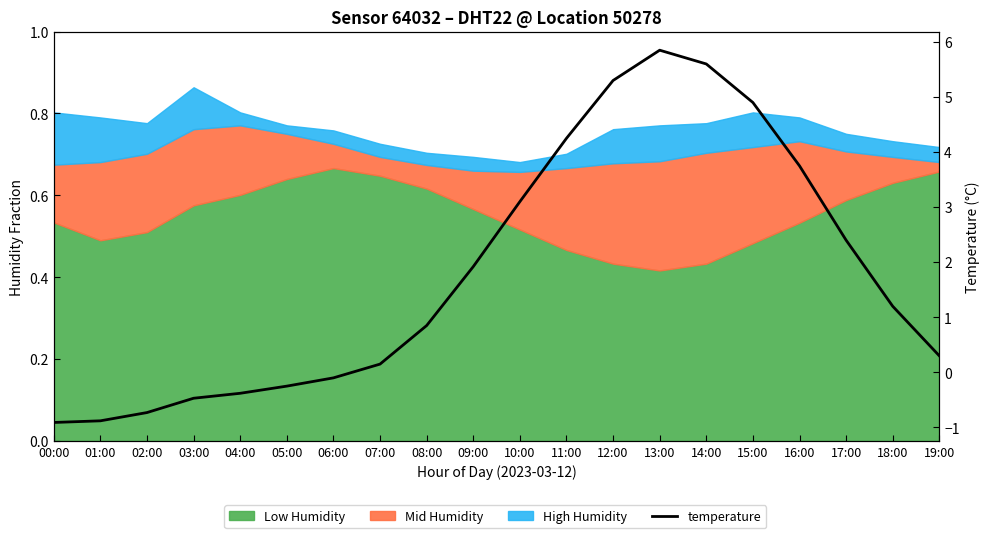

Does the chart display data point markers on the line(s)?

No